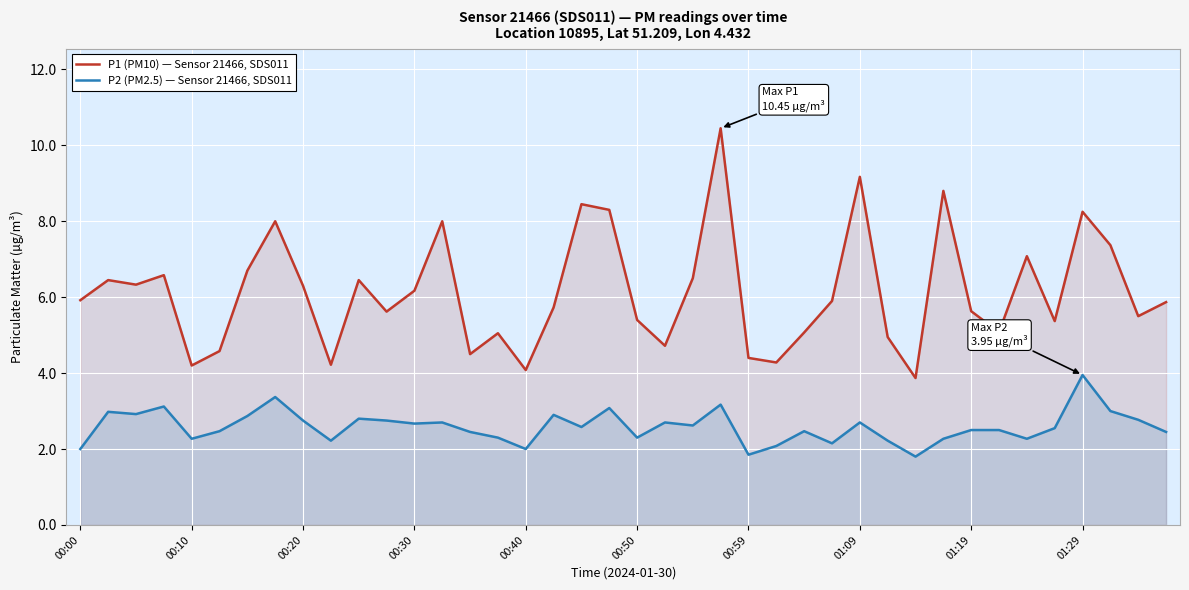

What is the difference between the maximum and minimum values in the P1 (PM10) — Sensor 21466, SDS011 series?

6.6